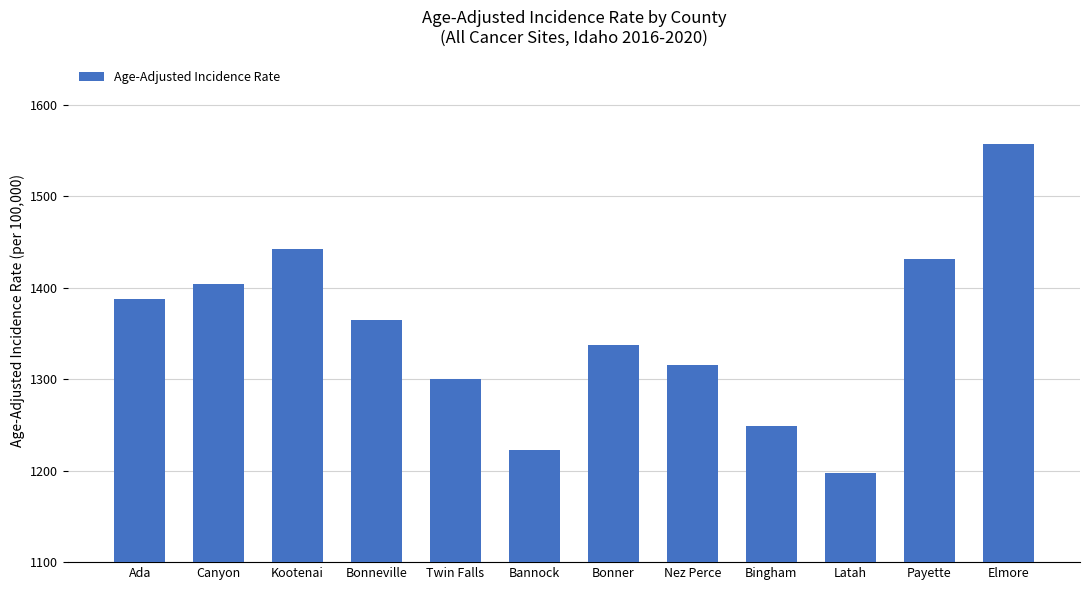

Rank the categories by value from lowest to highest.

Latah, Bannock, Bingham, Twin Falls, Nez Perce, Bonner, Bonneville, Ada, Canyon, Payette, Kootenai, Elmore